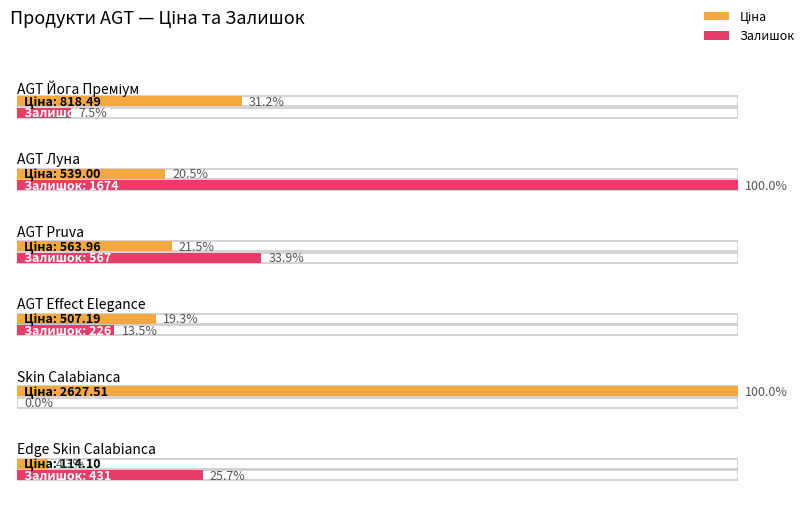

Which series has the widest spread of values?

Ціна